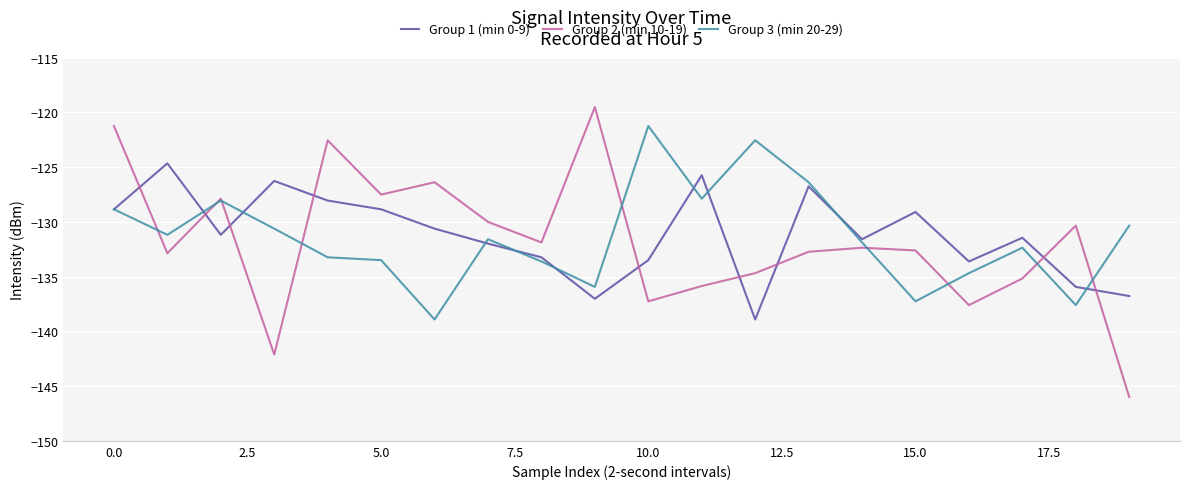

What is the greatest value displayed?

-119.5